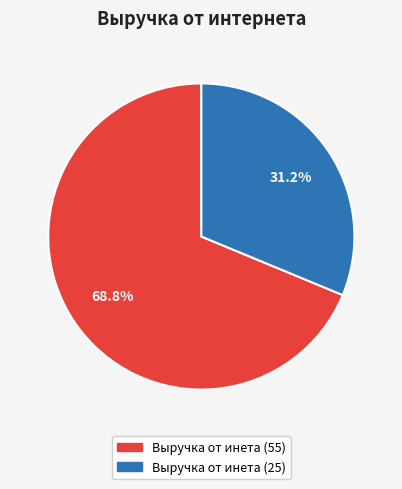

Which category has the biggest portion of the pie?

Выручка от инета (55)